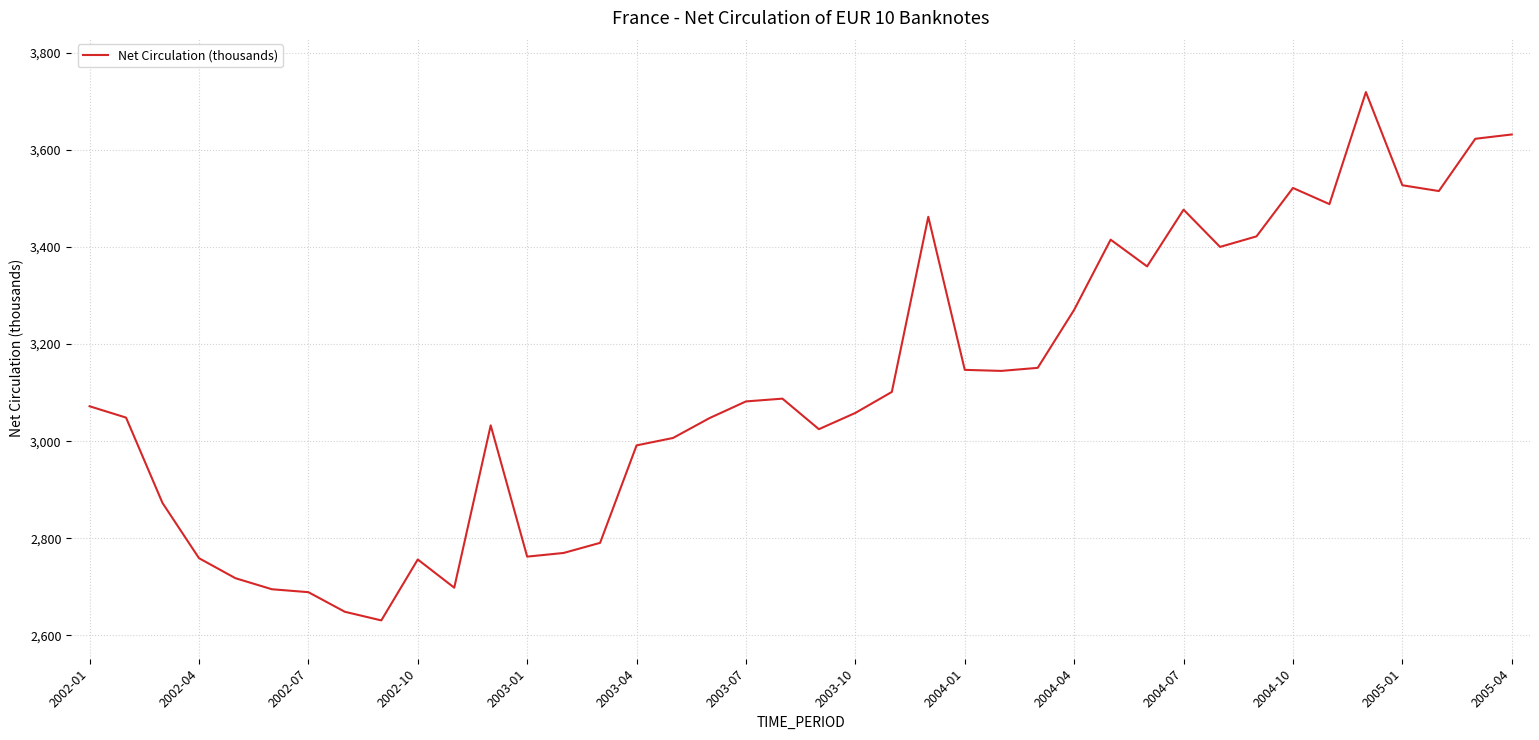

What is the greatest value displayed?

3718.7